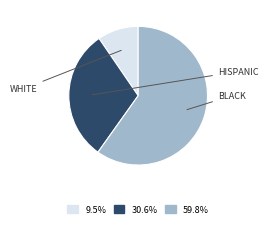

How many slices are in this pie chart?

3